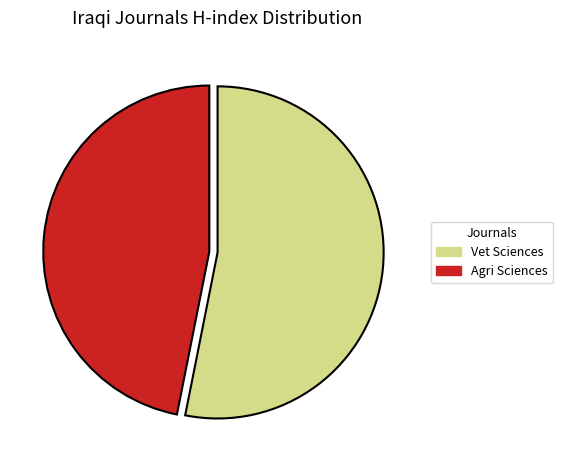

True or false: Agri Sciences accounts for 47% of the total.

True